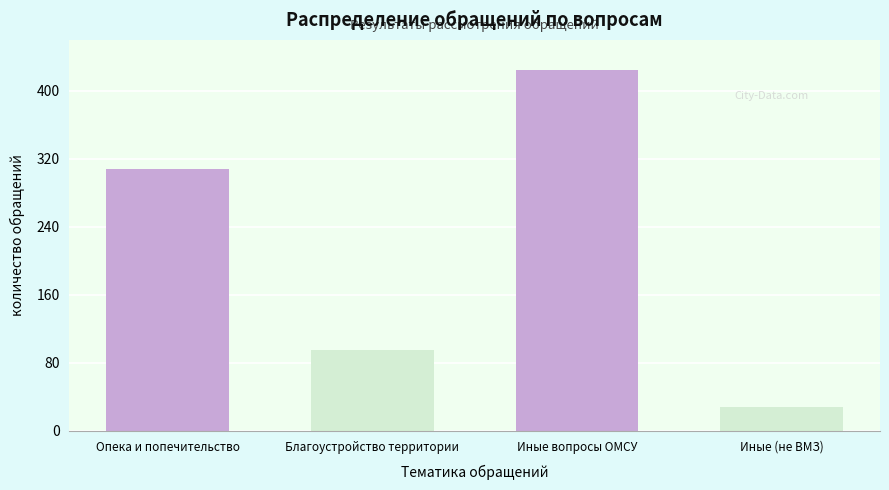

Reading right to left, transcribe all the data shown in this chart.

28	425	95	308